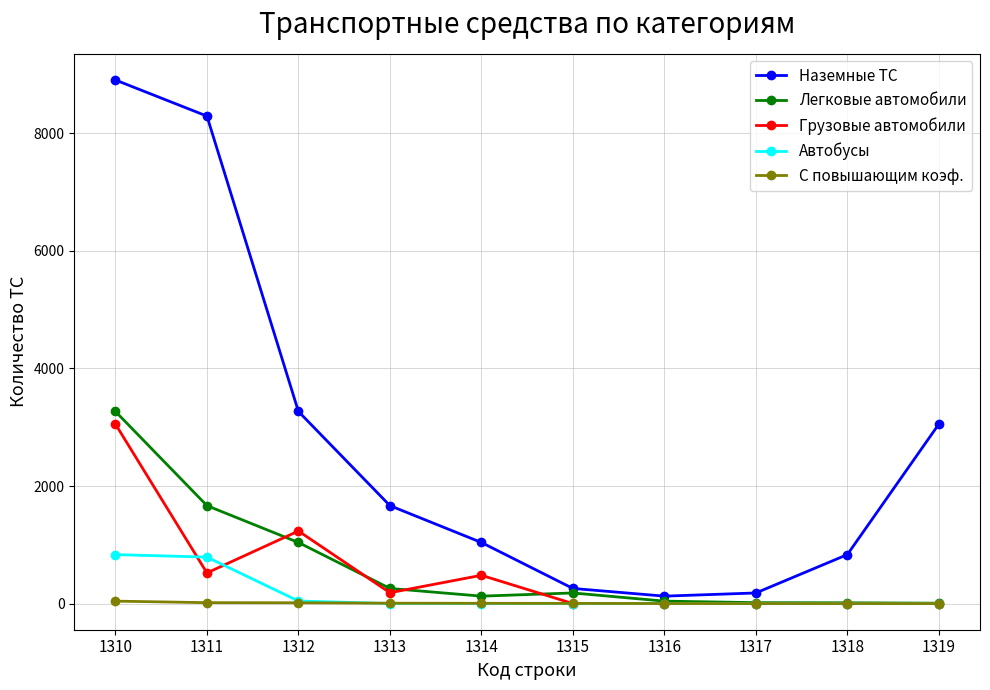

What is the sum of all С повышающим коэф. values?

82